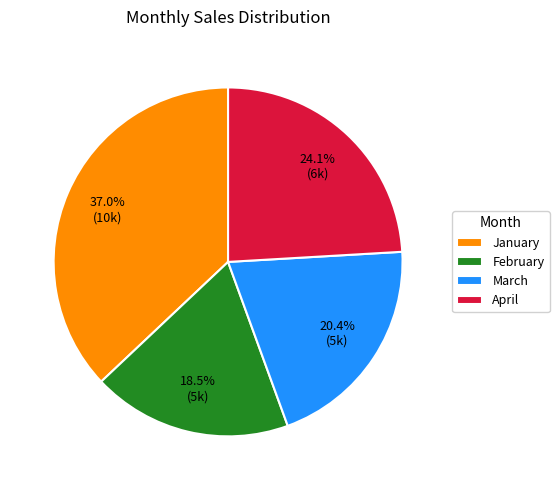

Do April and February together represent more than half of the pie?

No